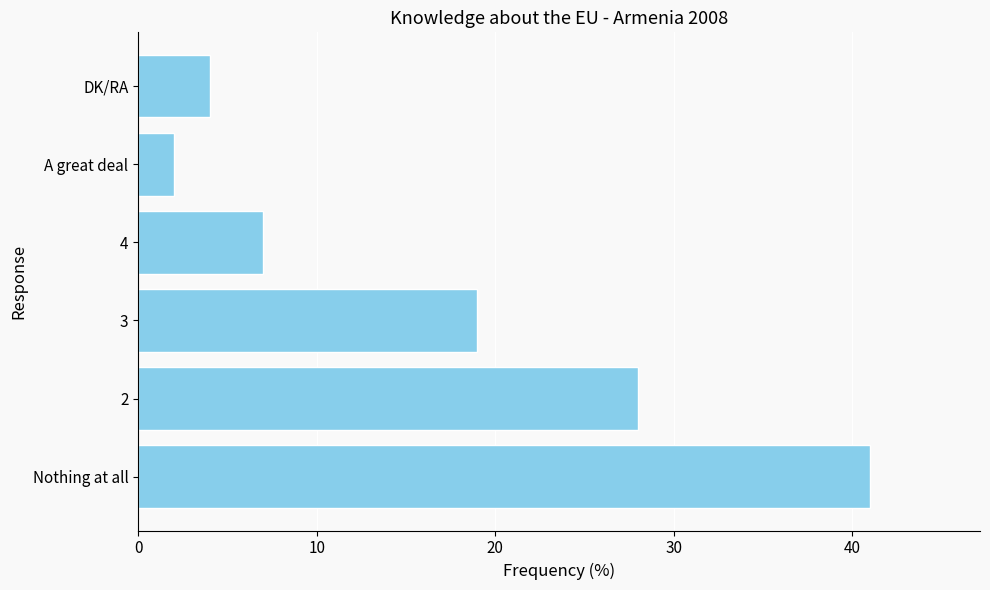

What is the change in value from 3 to 4?

-12